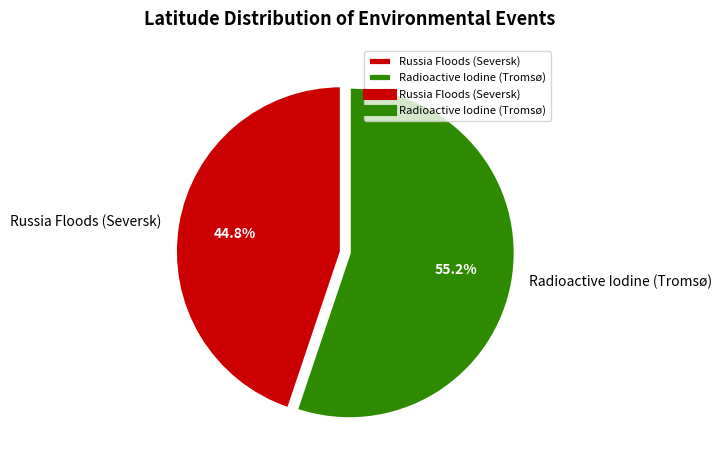

Which has a higher value, Russia Floods (Seversk) or Radioactive Iodine (Tromsø)?

Radioactive Iodine (Tromsø)